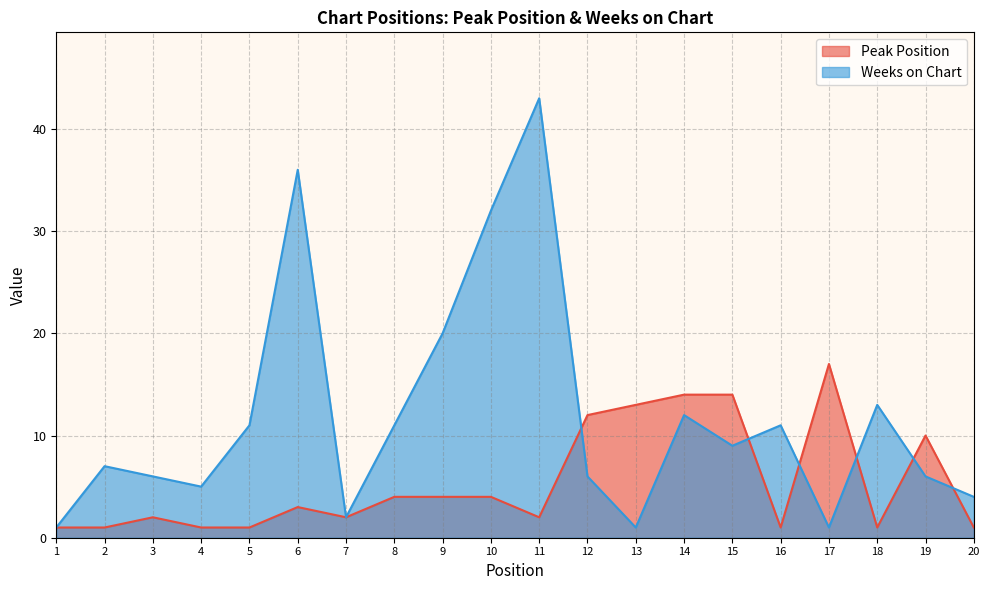

The Weeks on Chart series shows 43 at 11. True or false?

True